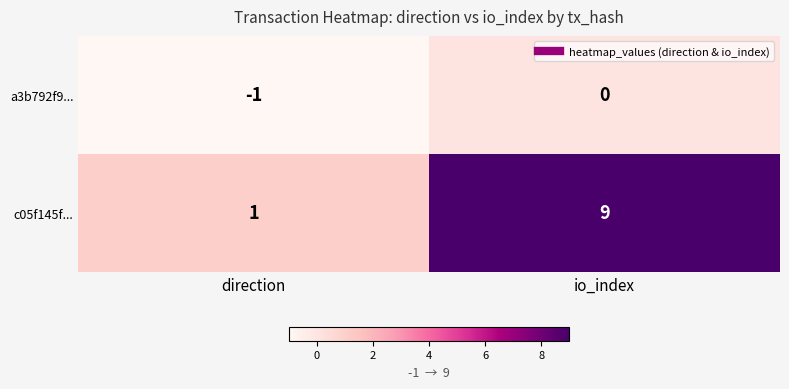

Which series has the largest total across all categories?

c05f145f...